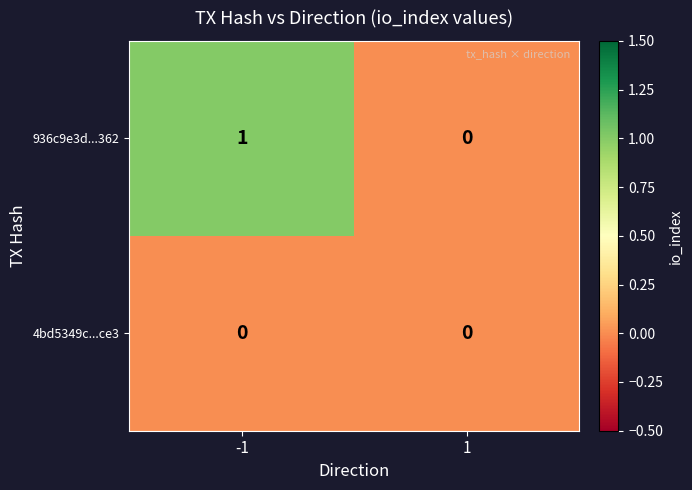

Reading left to right, list all the values displayed in this chart.

936c9e3d...362: 1	0
4bd5349c...ce3: 0	0